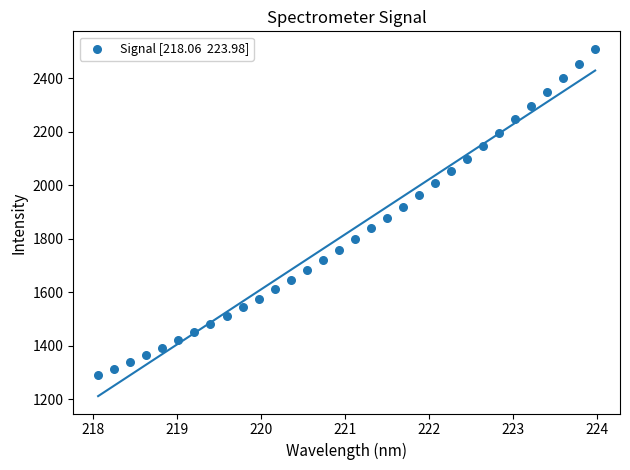

What is the range of X values (max minus min)?

5.9